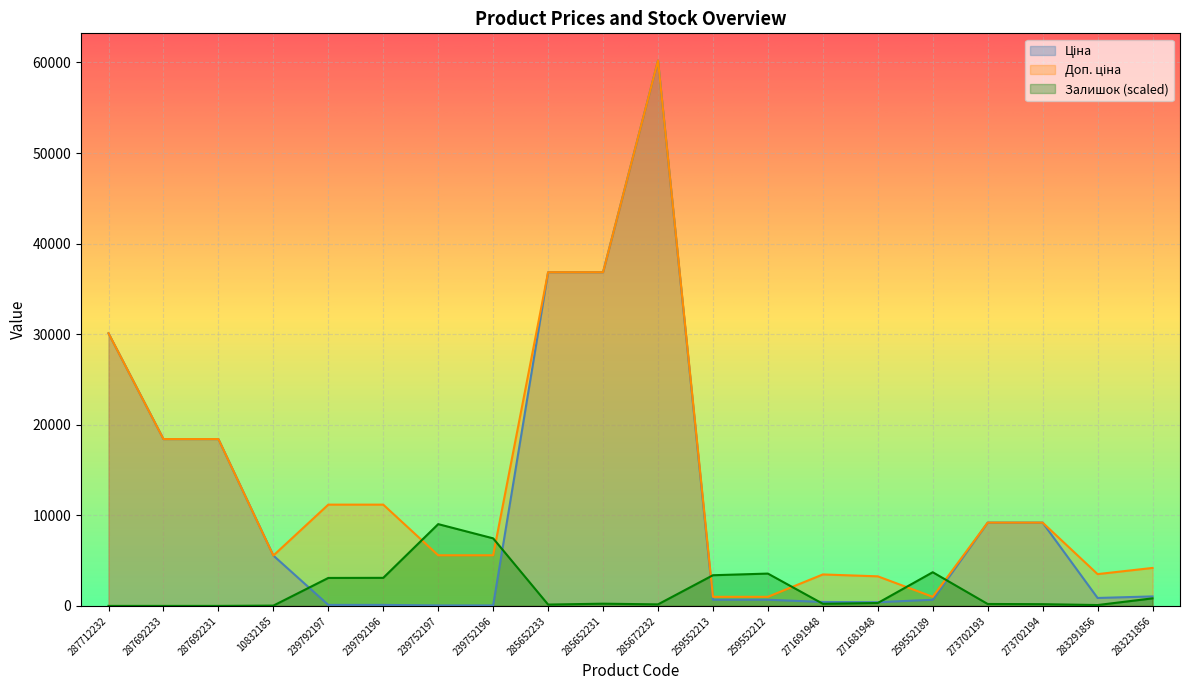

True or false: Ціна has more than 2 points higher than both neighbors.

False